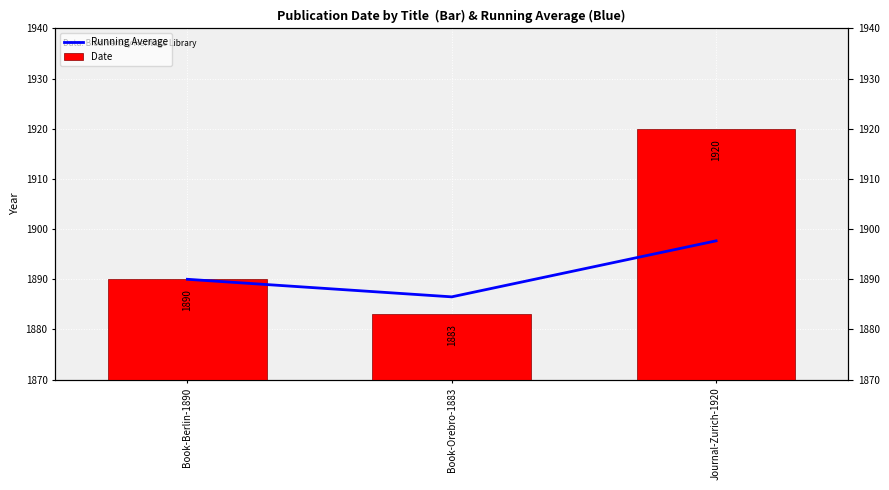

Read the Date value at Journal-Zurich-1920.

1920.0